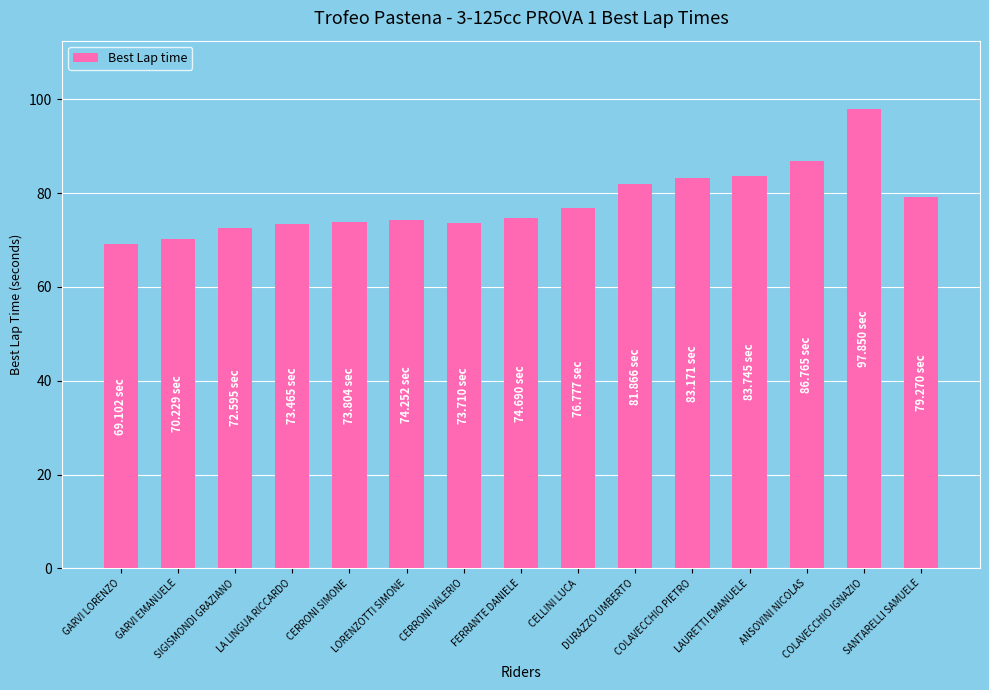

What is the sum of the values at LORENZOTTI SIMONE and GARVI LORENZO?

143.4